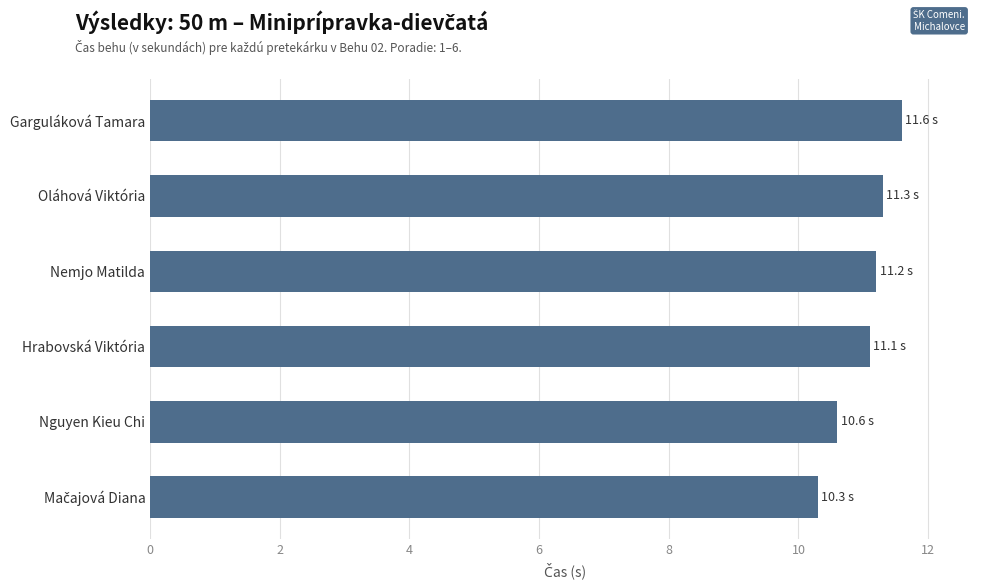

What is the average value?

11.0